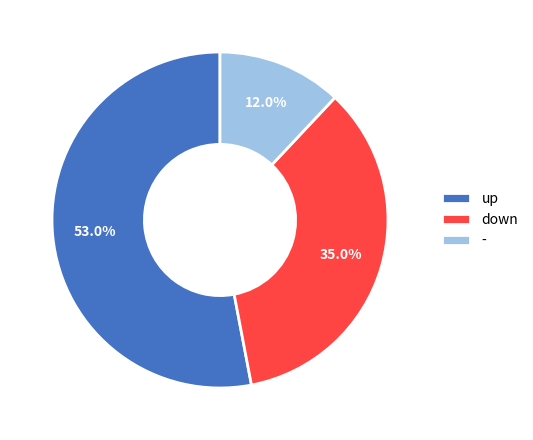

Which category has the smallest portion of the pie?

-